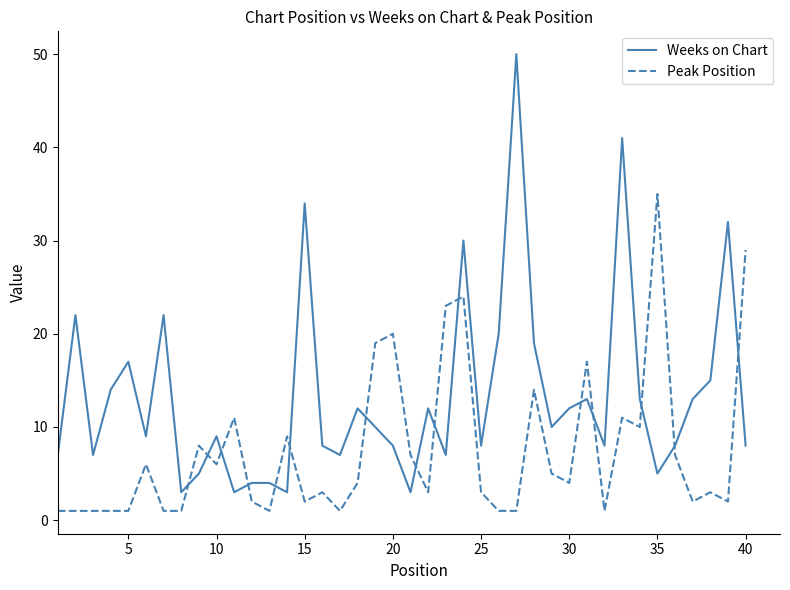

True or false: Weeks on Chart and Peak Position intersect in this chart.

True